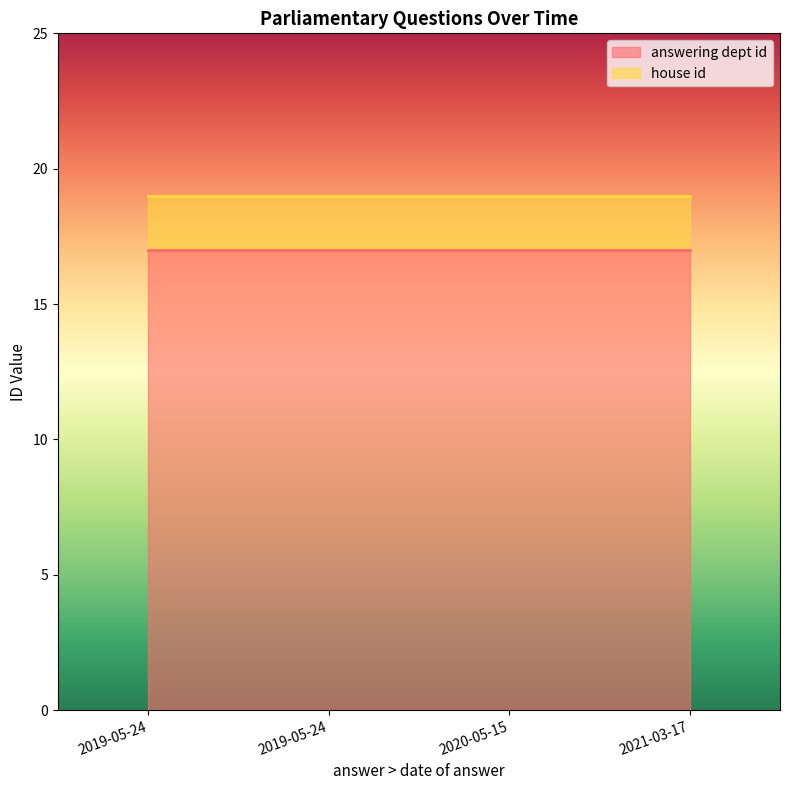

At which label is answering dept id closest to 17?

2019-05-24